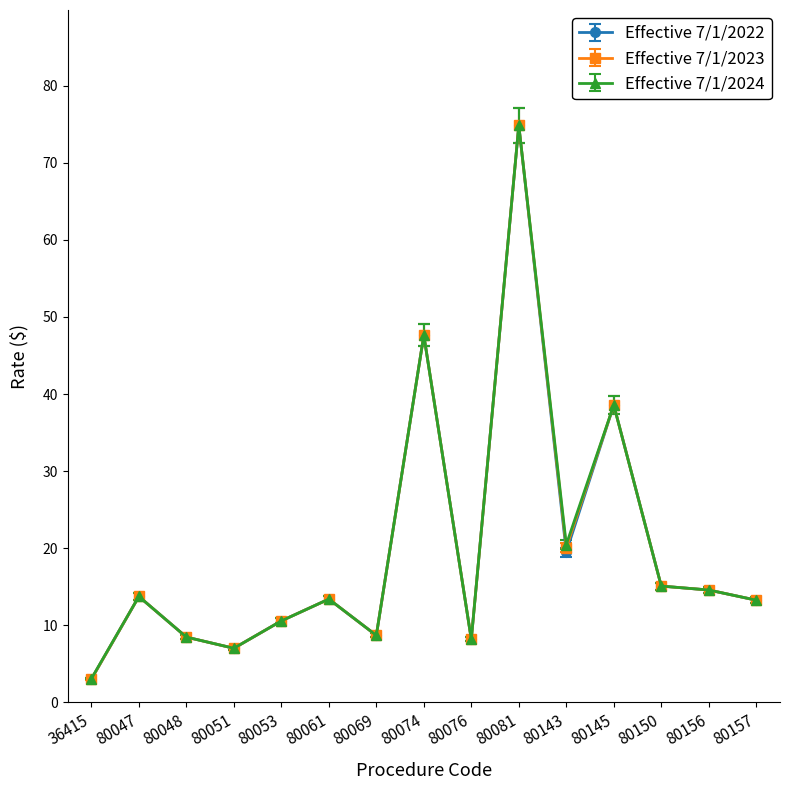

At which category is the sum across all series the highest?

80081